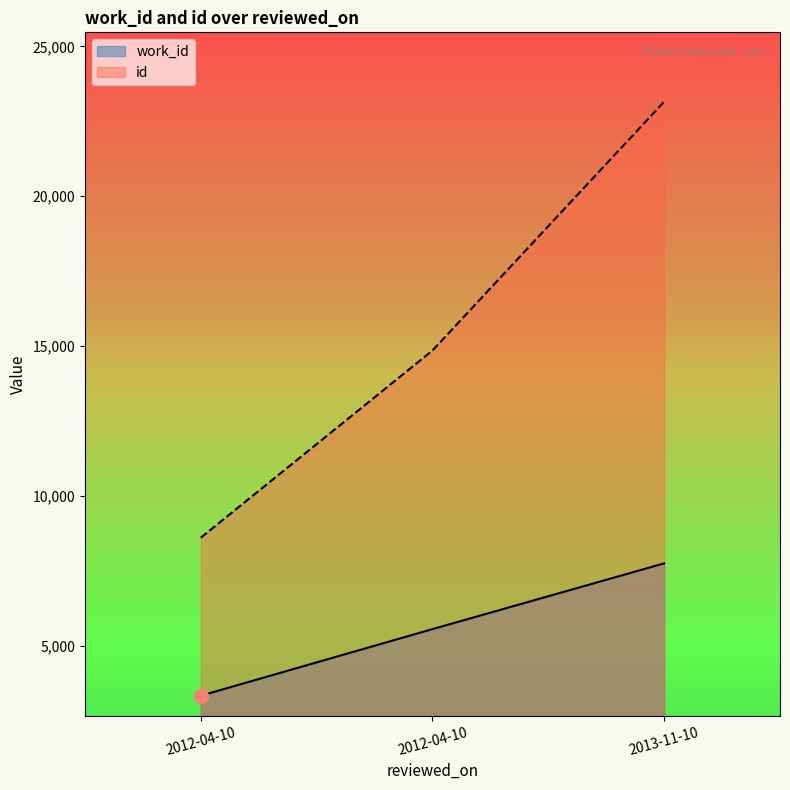

Between 2013-11-10 and 2012-04-10, which is larger?

2013-11-10